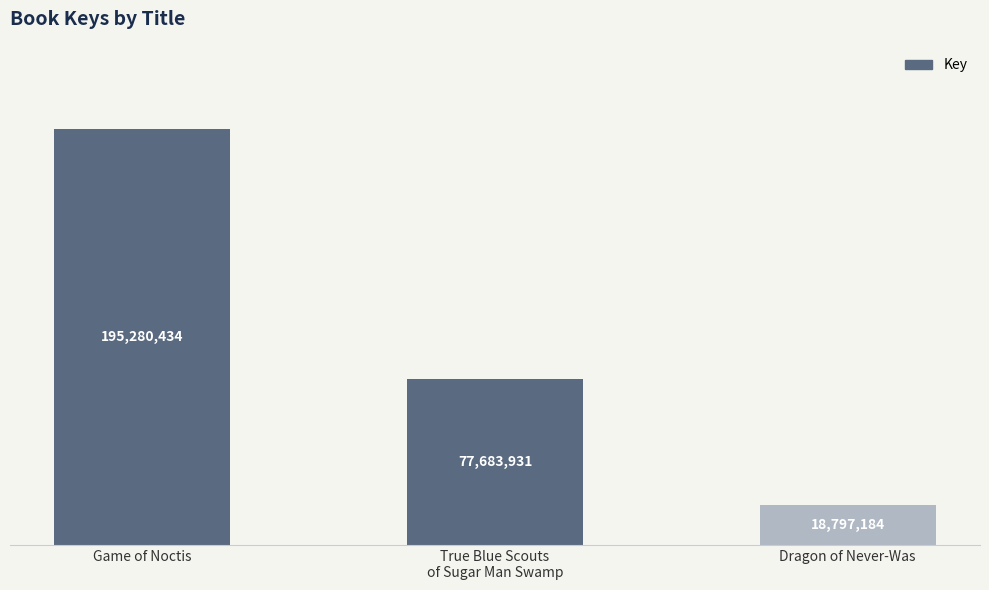

What is the difference between the values at Game of Noctis and True Blue Scouts
of Sugar Man Swamp?

117596503